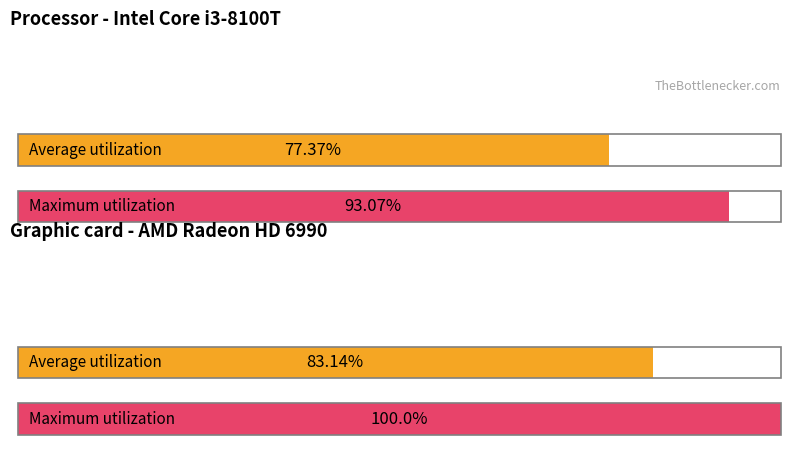

The value of Average utilization at TWIN FALLS is 624.5. True or false?

False